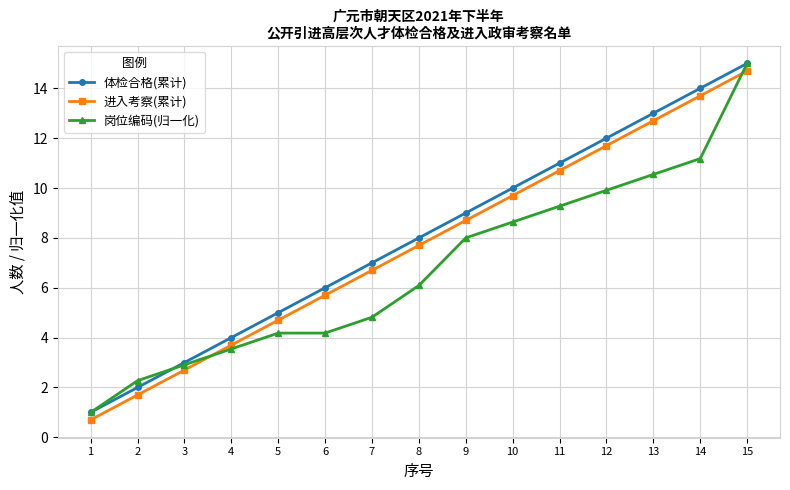

True or false: 岗位编码(归一化) has a value of 10.7 at 9.

False